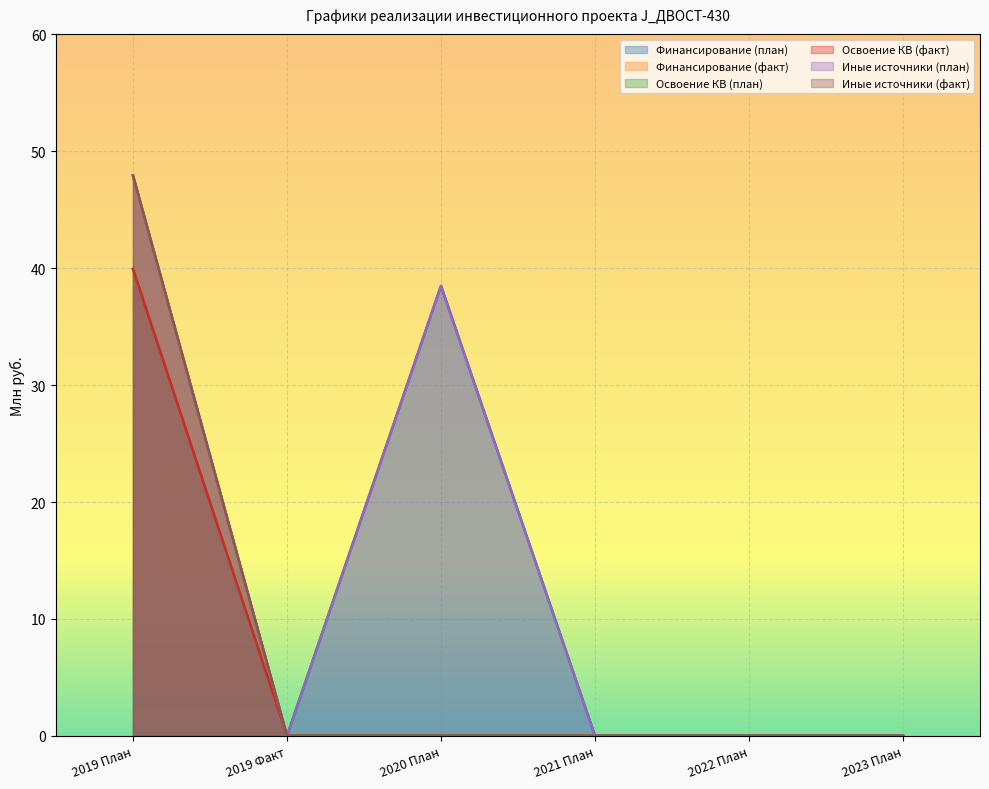

True or false: Иные источники (факт) has more than 0 interior local peaks.

False